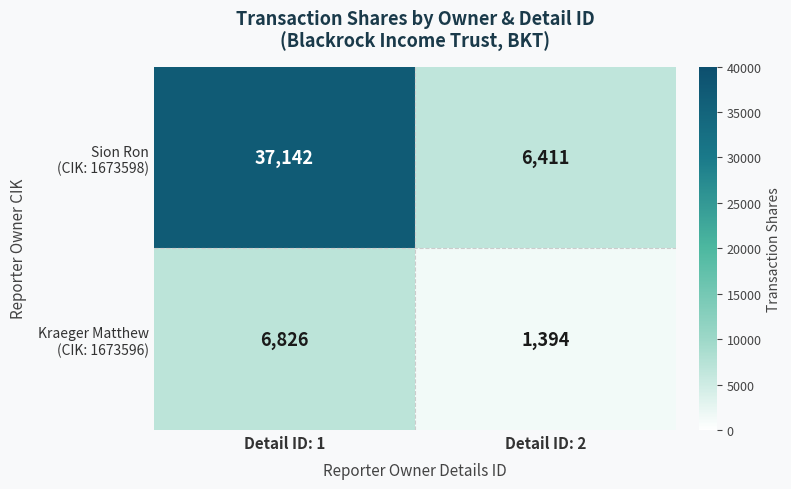

Which category has the lowest value across all series?

Detail ID: 2